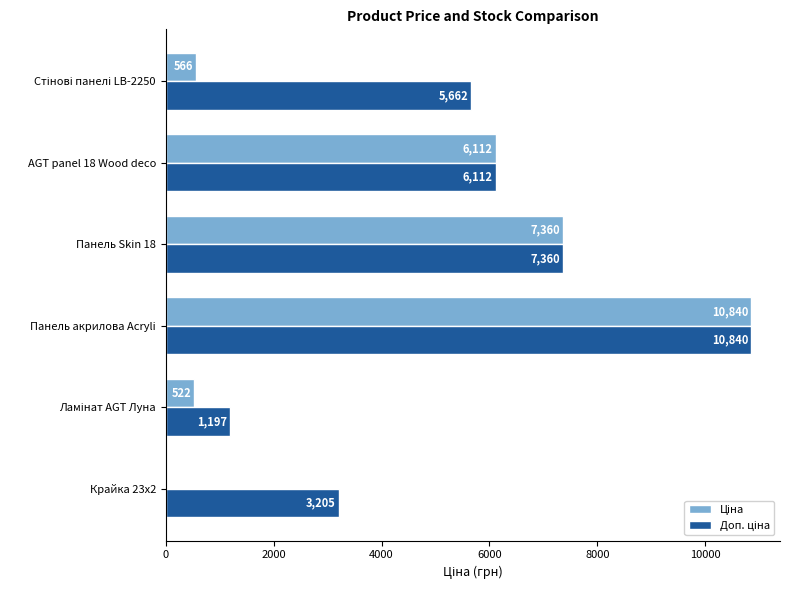

At which category is the sum across all series the highest?

Панель акрилова Acryli